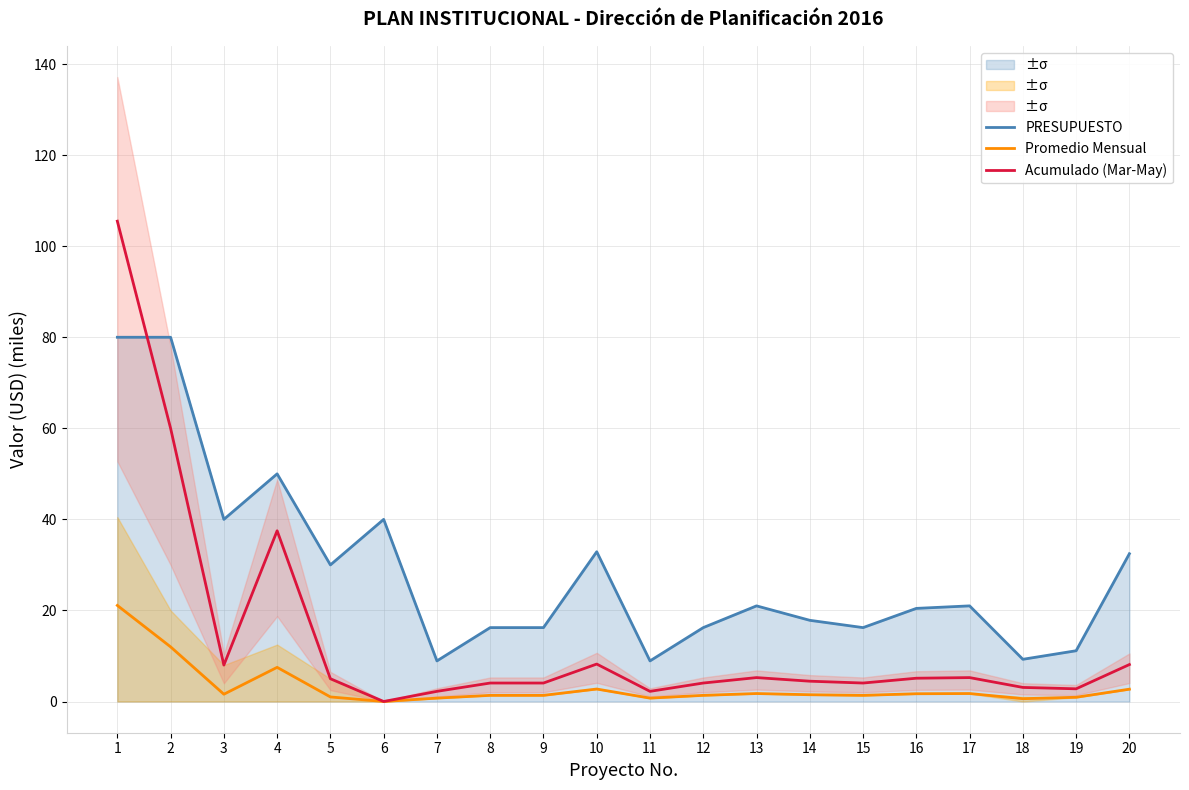

Which series changed the most between 2 and 13?

PRESUPUESTO